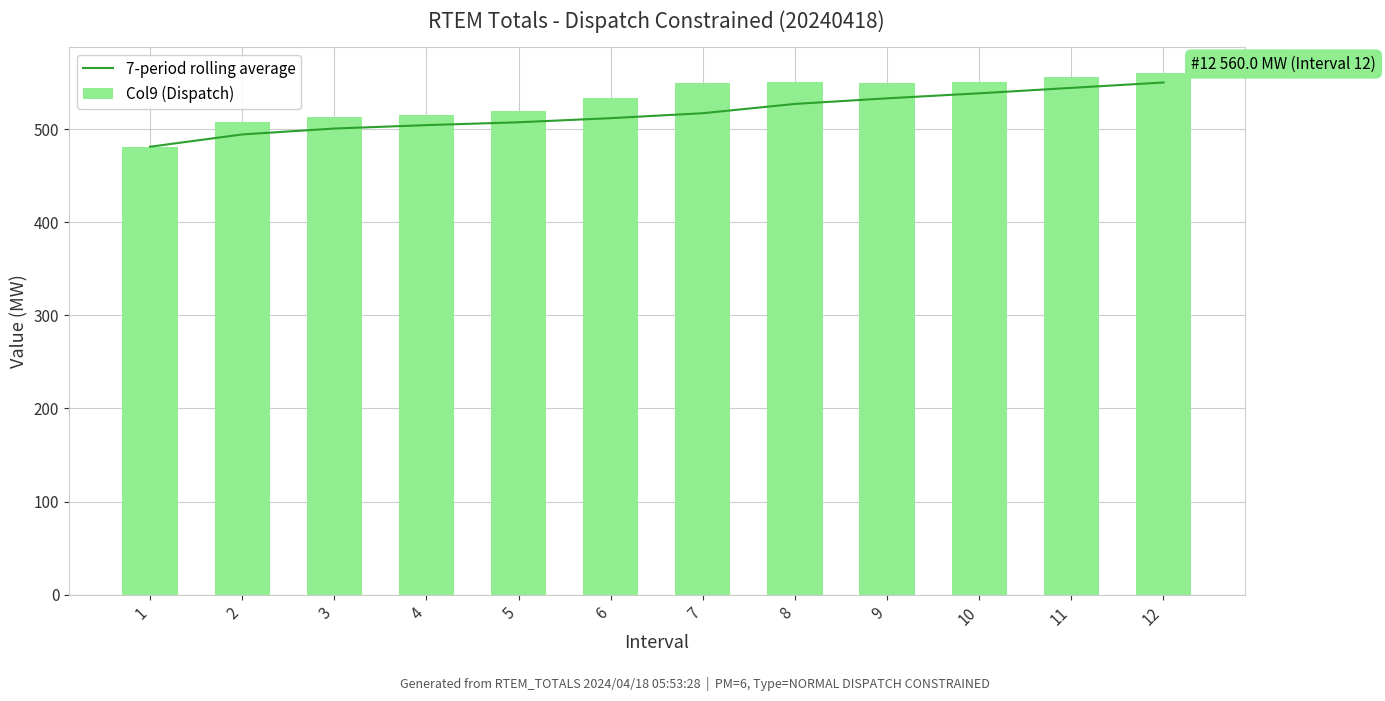

Is it true that 7-period rolling average equals 527.0 at 8?

True